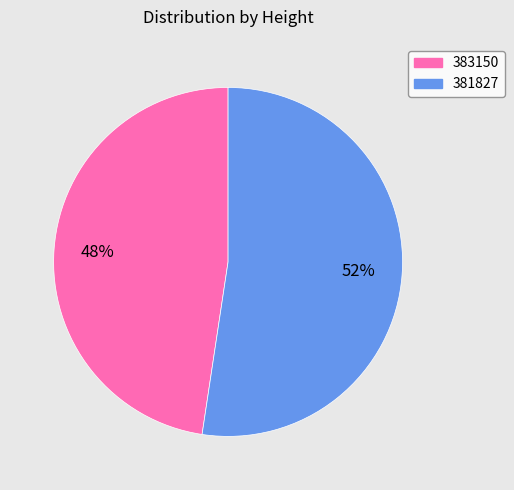

What percentage is the 381827 slice, to the nearest percent?

52%